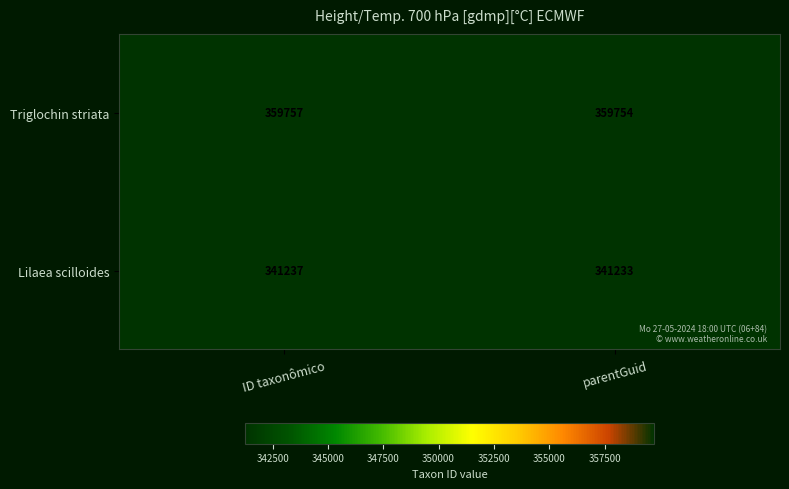

What is the difference between the highest and lowest values at ID taxonômico?

18520